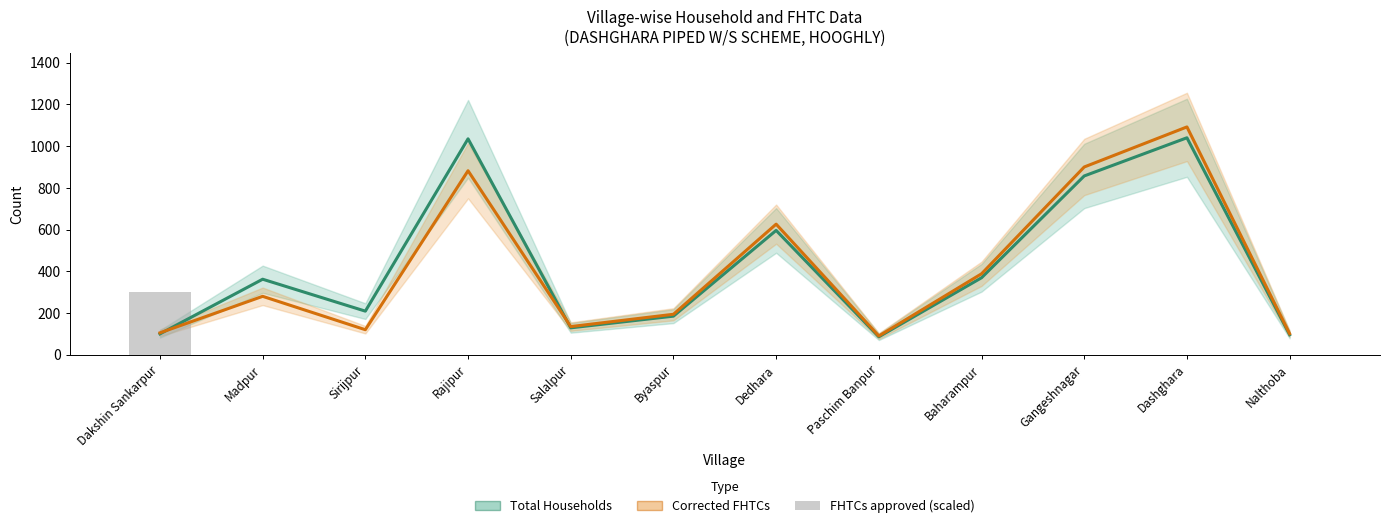

List the series in order of their peak value, lowest first.

FHTCs approved in SLSSC (scaled), Total Households, Corrected FHTCs